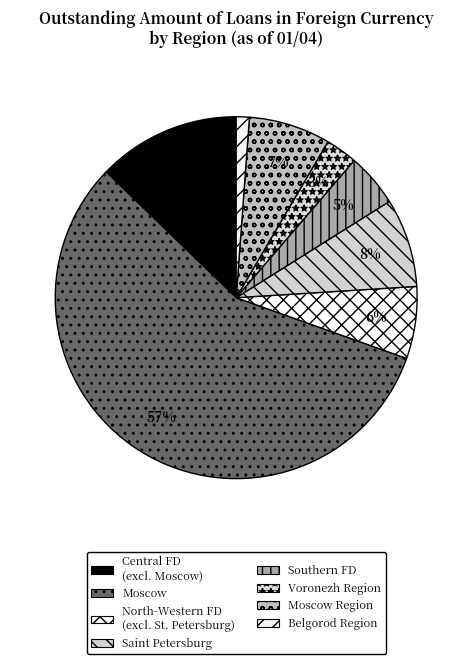

Is there any slice that represents more than half of the pie?

Yes